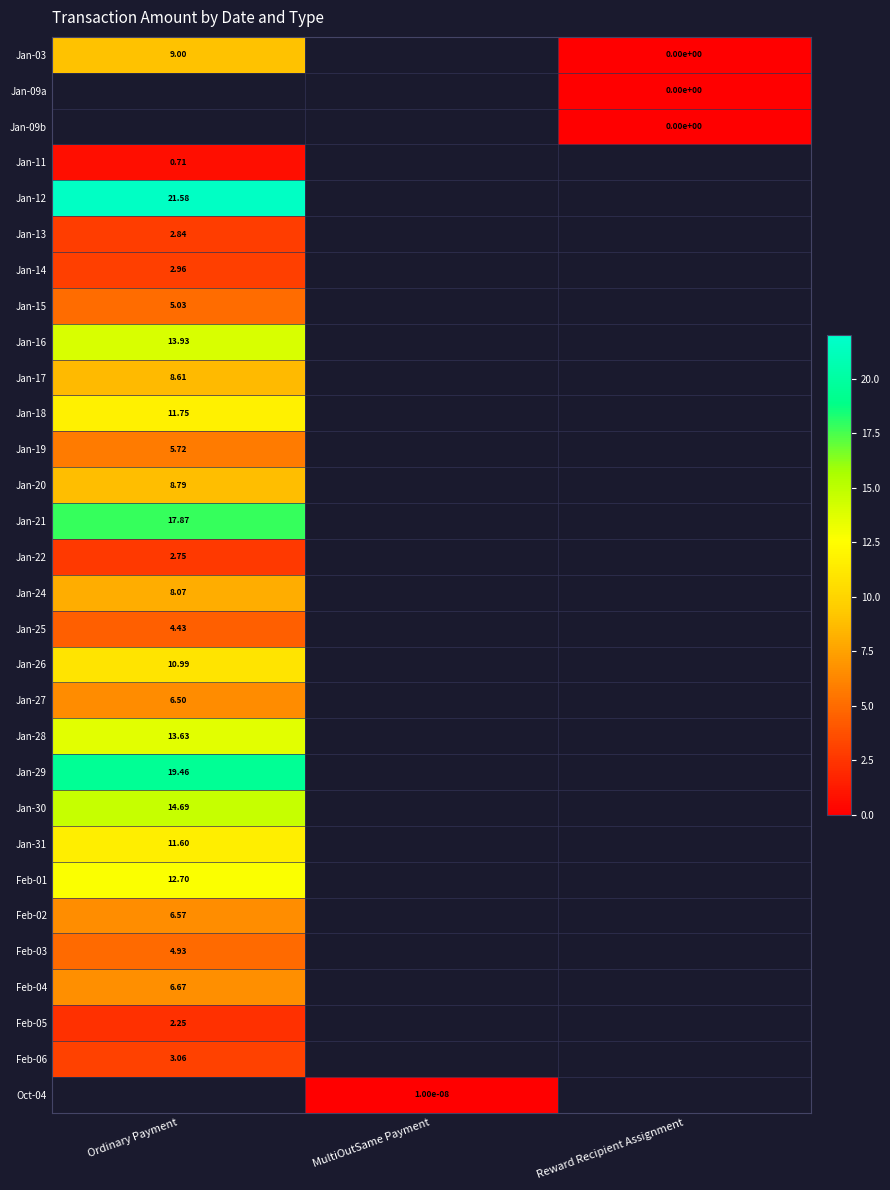

Which category has the lowest value across all series?

Reward Recipient Assignment